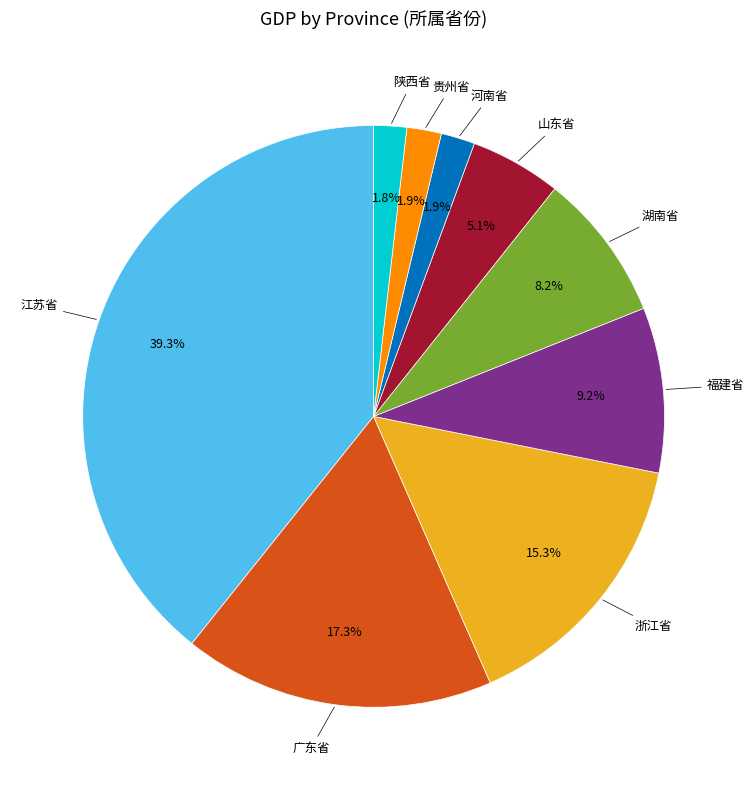

What percentage is NOT represented by 福建省?

90.8%